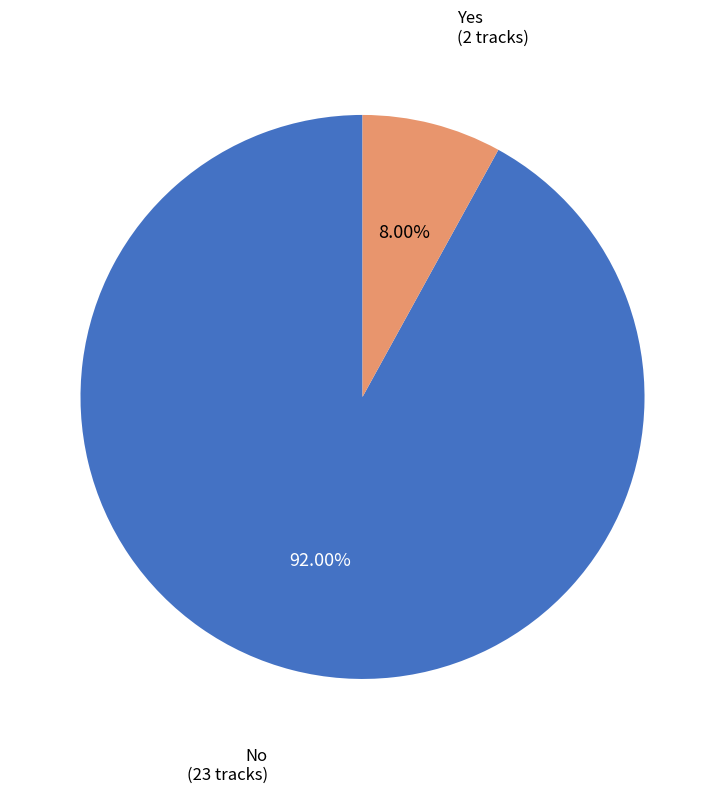

Does any single category account for the majority?

Yes